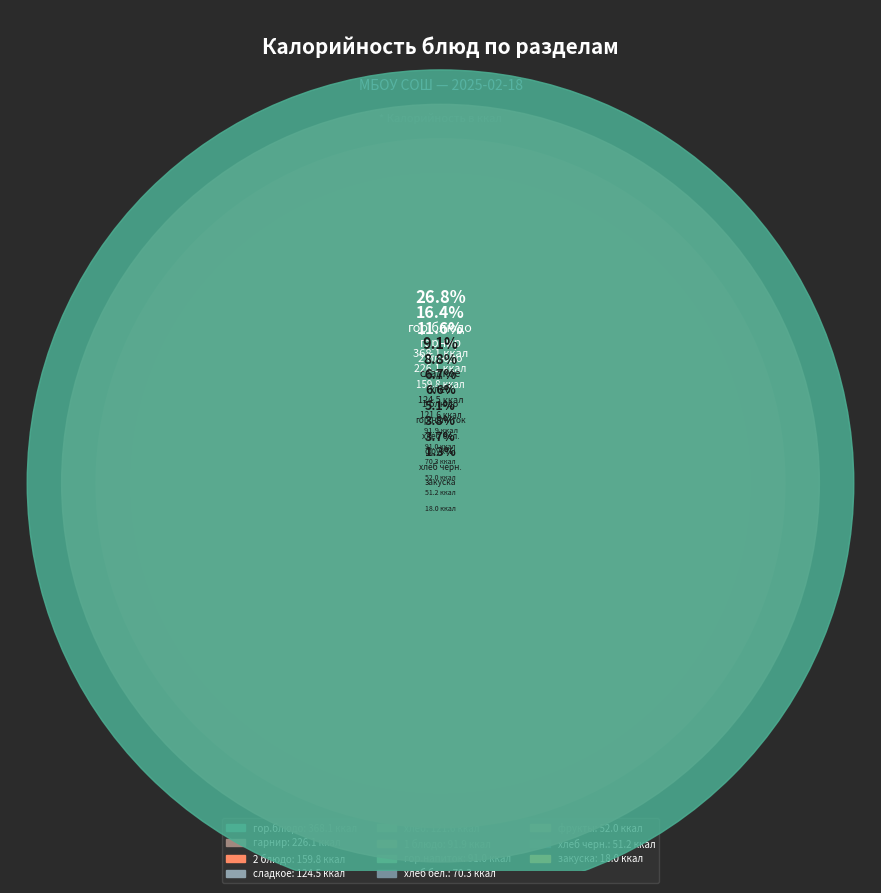

Count the number of slices in the pie.

11